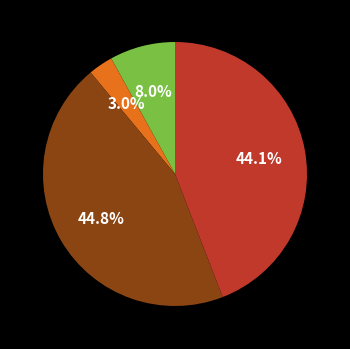

Does any single category account for the majority?

No